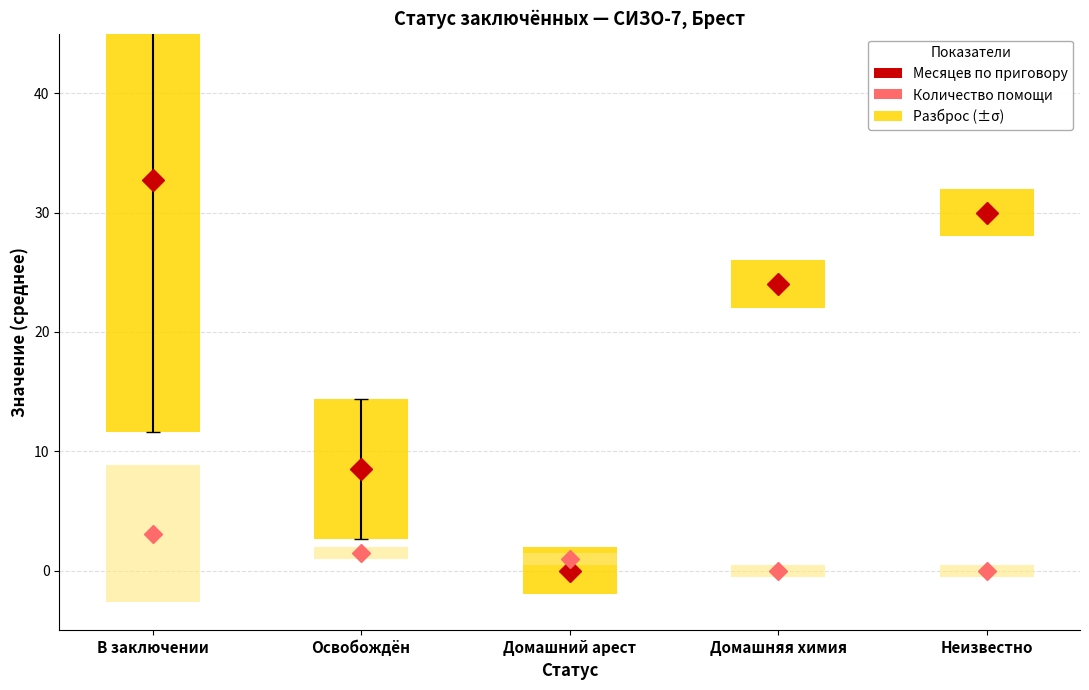

What is the label of the 5th point from the right?

В заключении